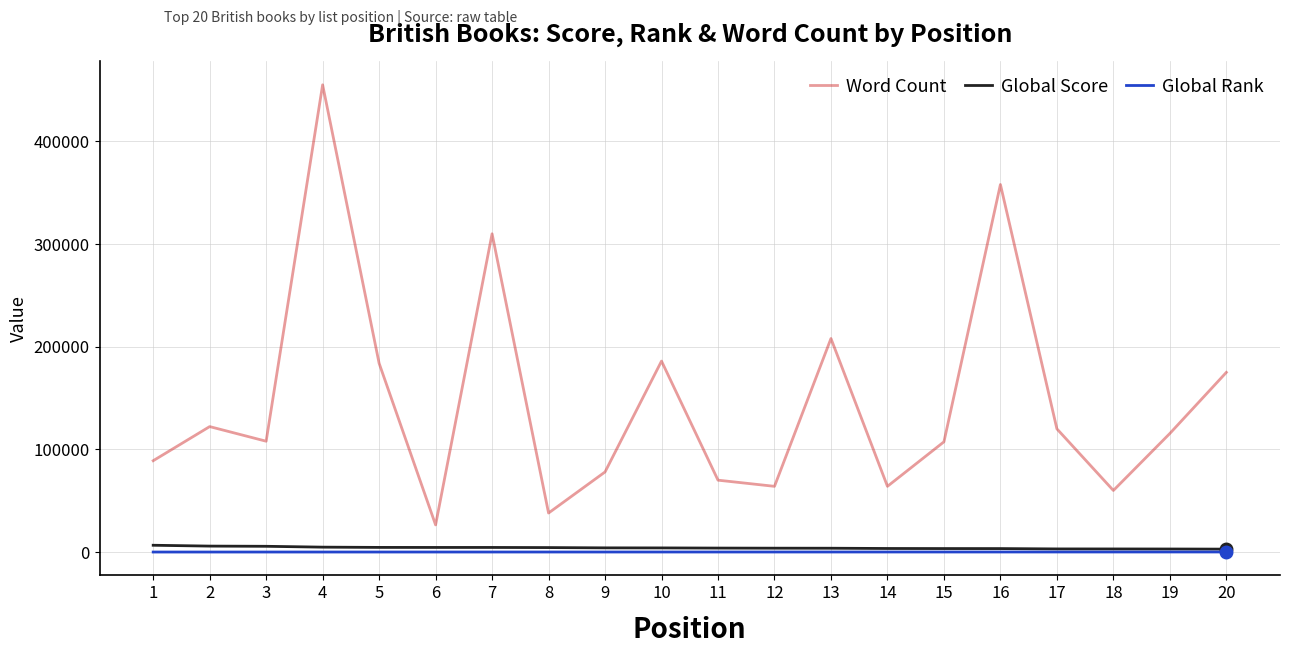

Is it true that Word Count equals 48411 at 11?

False